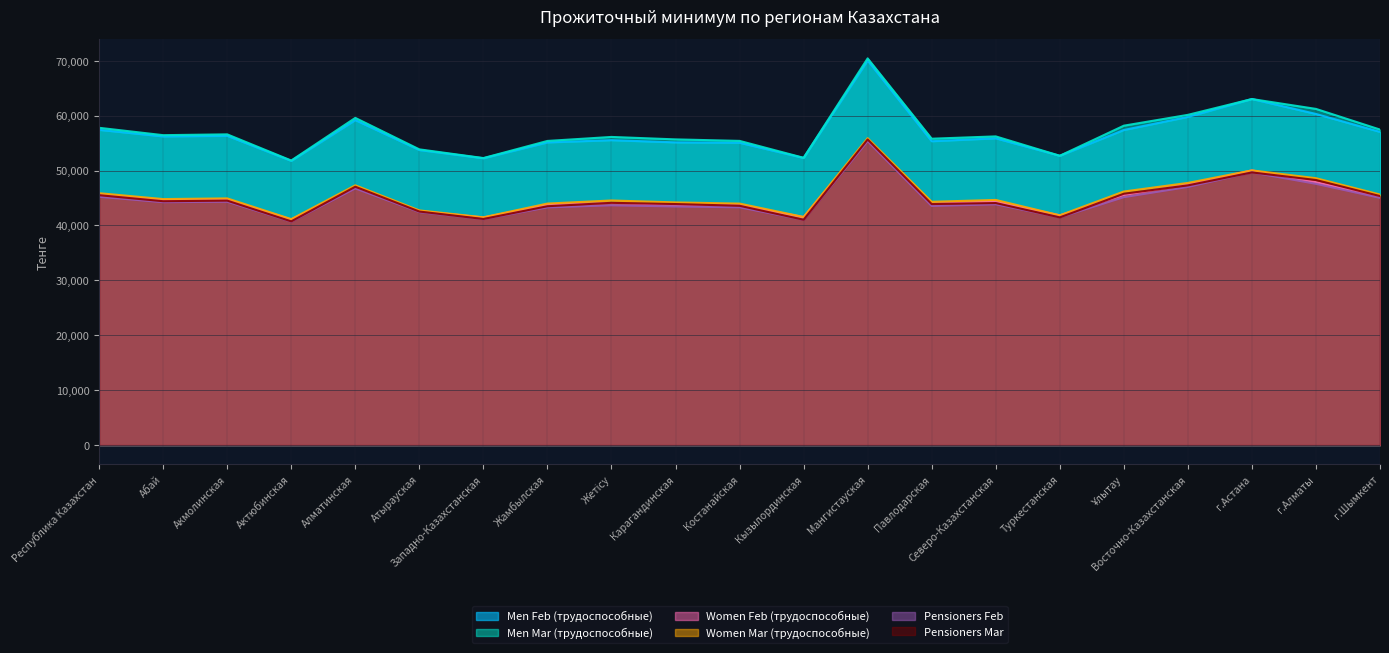

How many lines are shown in the chart?

6